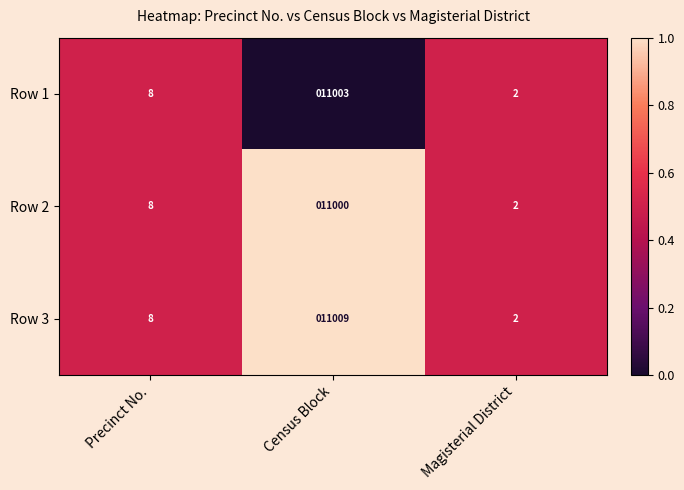

Which series has the largest range (max minus min)?

Row 3